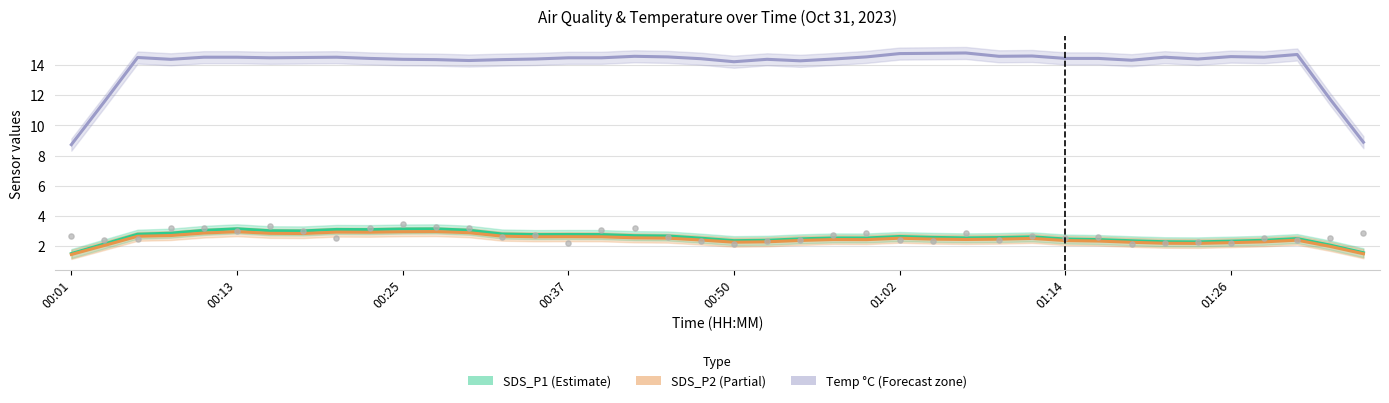

Is the value of Temp (°C) at 8 greater than the value of SDS_P2 at 10?

Yes